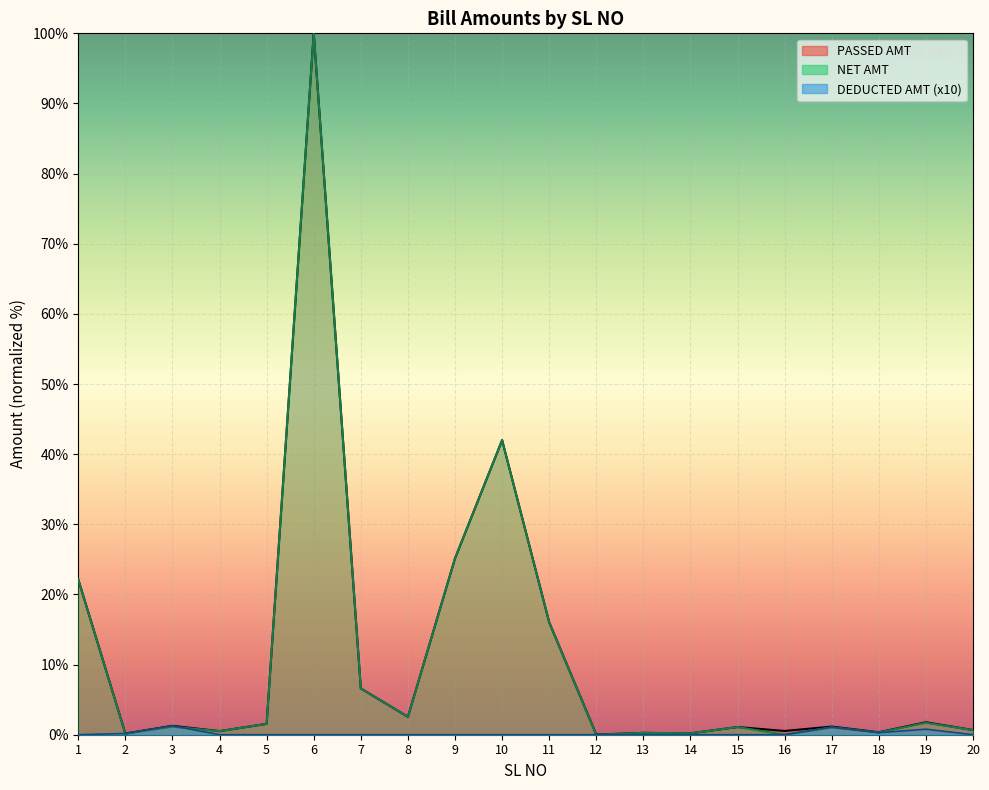

What is the value of the PASSED AMT point at the 10th from the left?

42.0